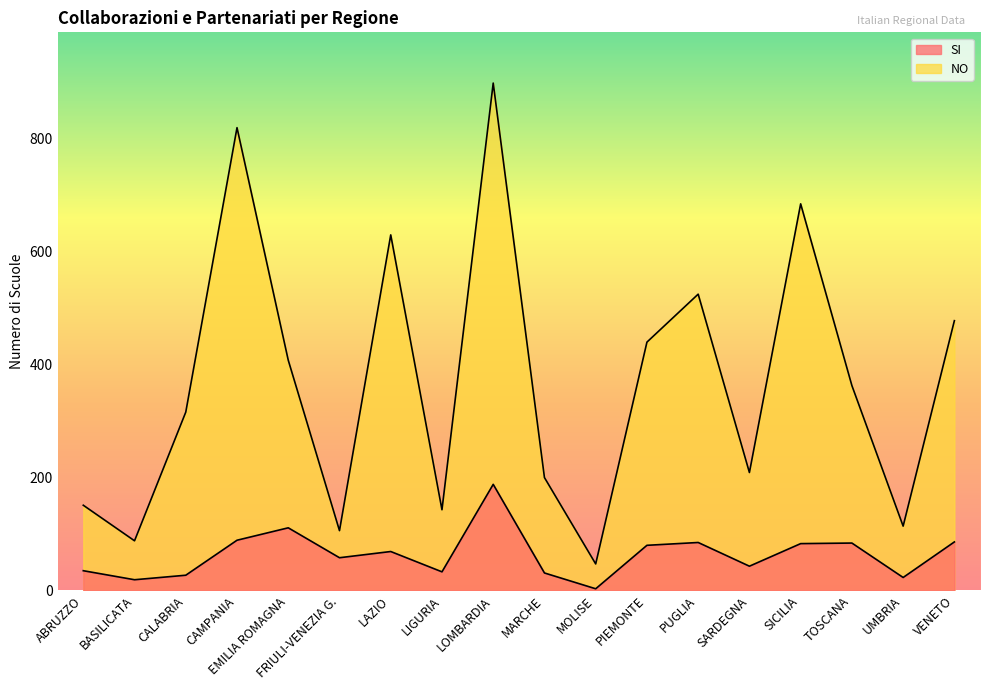

At which label is SI closest to 95?

CAMPANIA